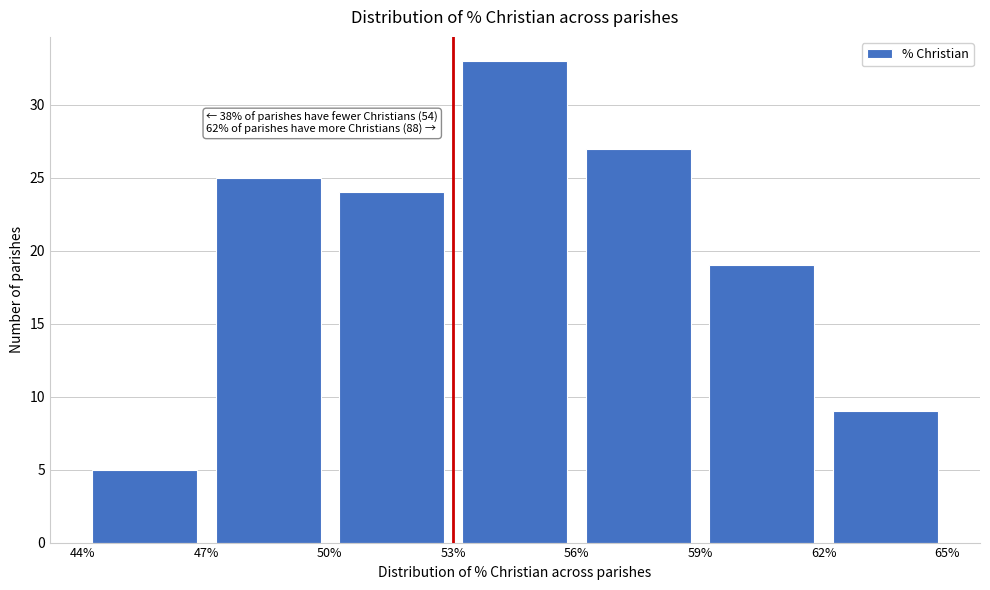

Which range on the x-axis has the tallest bar?

53% to 56%